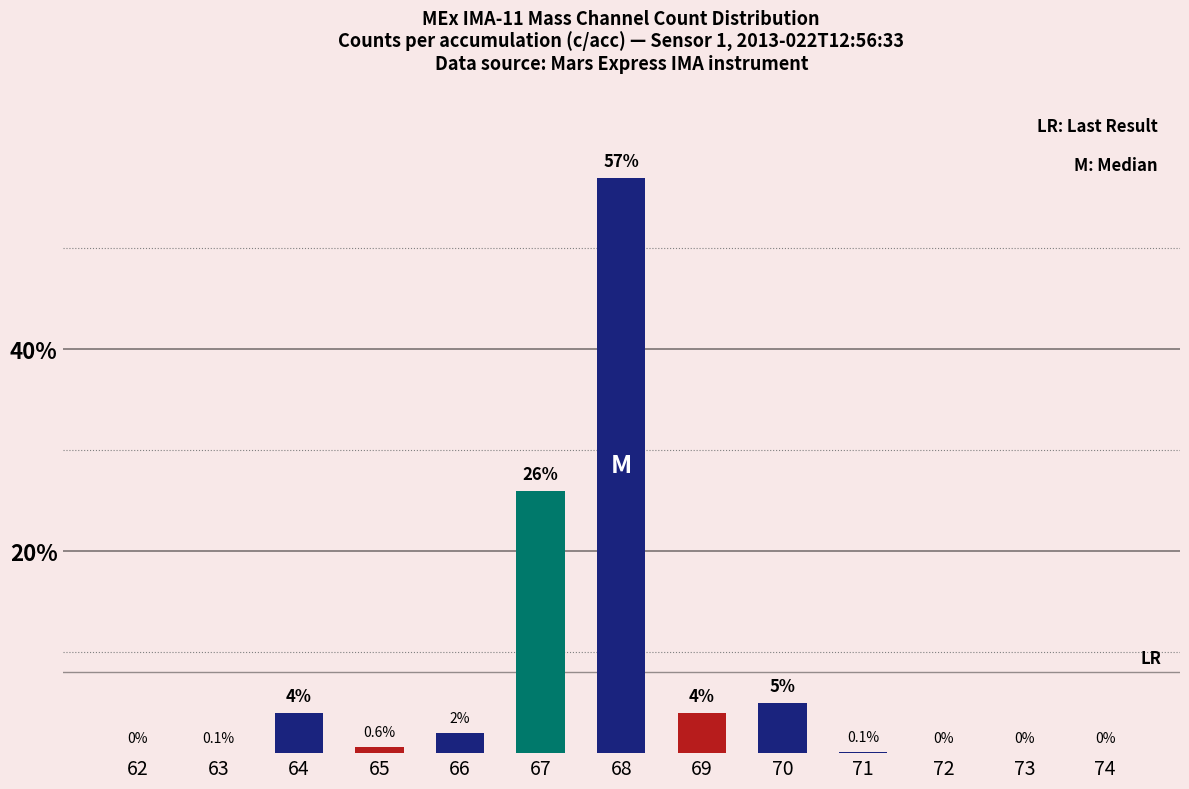

What is the greatest value displayed?

57.0